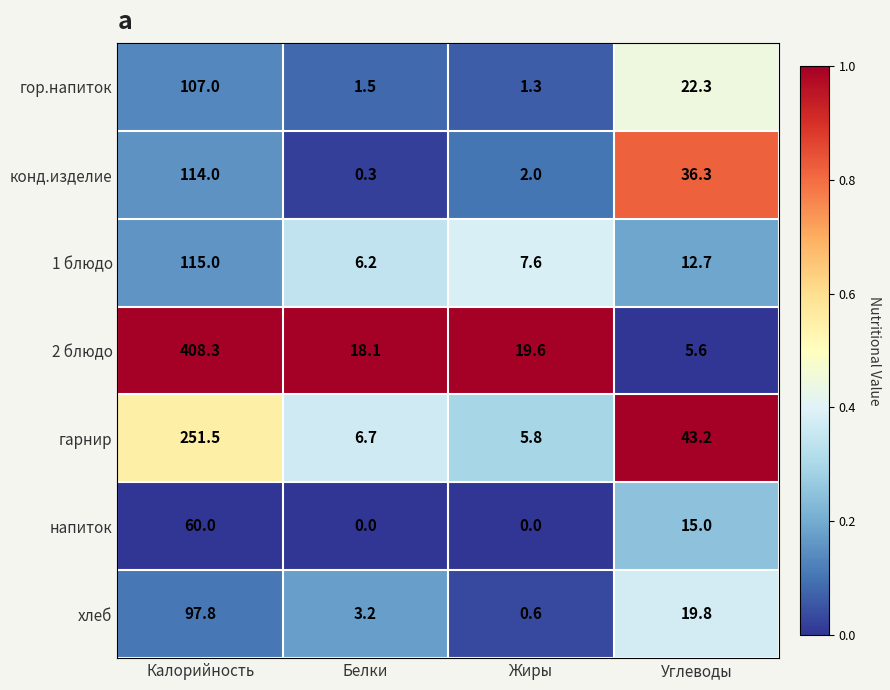

What is the difference between the maximum and minimum values in the 1 блюдо series?

108.8